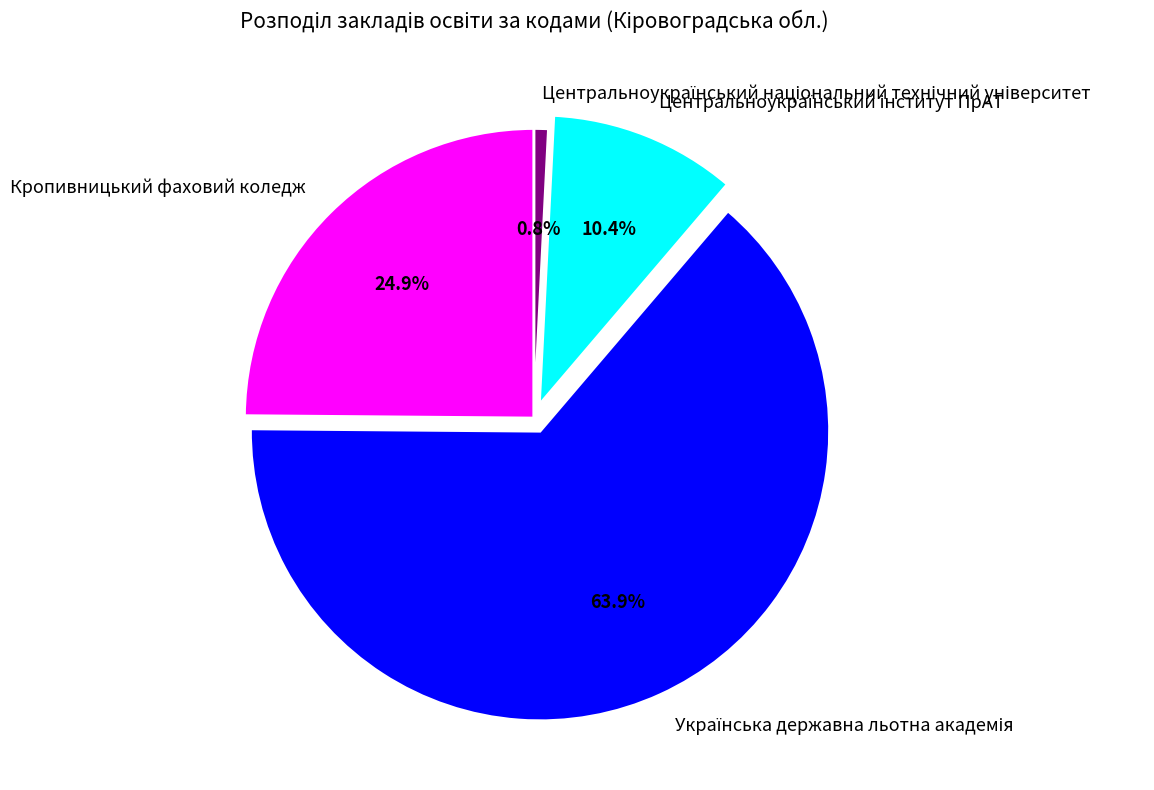

What percentage is NOT represented by Кропивницький фаховий коледж?

75.1%